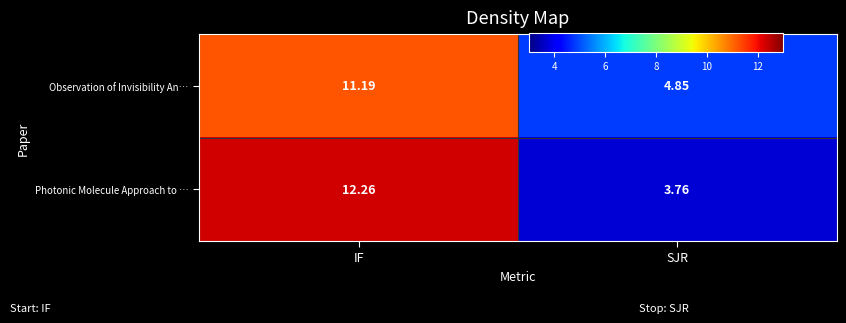

What is the difference between the highest and lowest values at IF?

1.1